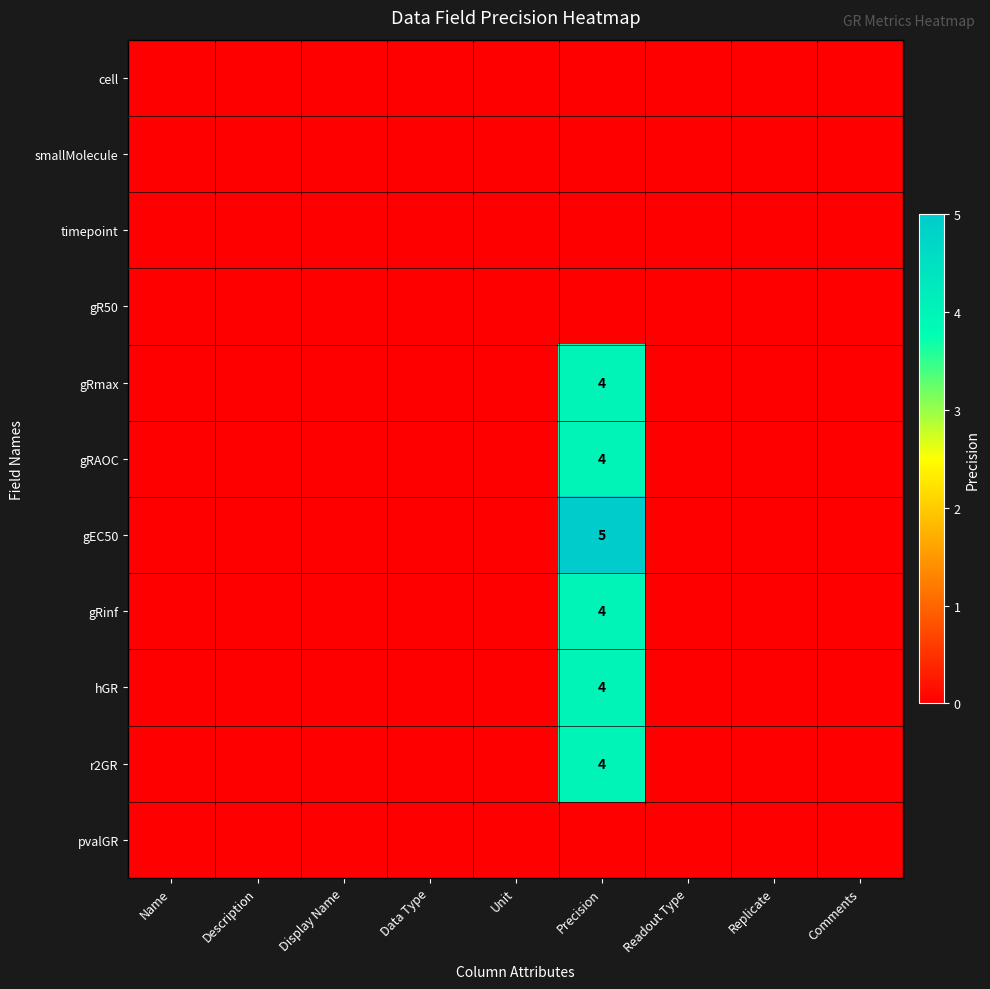

At which category is the sum across all series the highest?

Precision